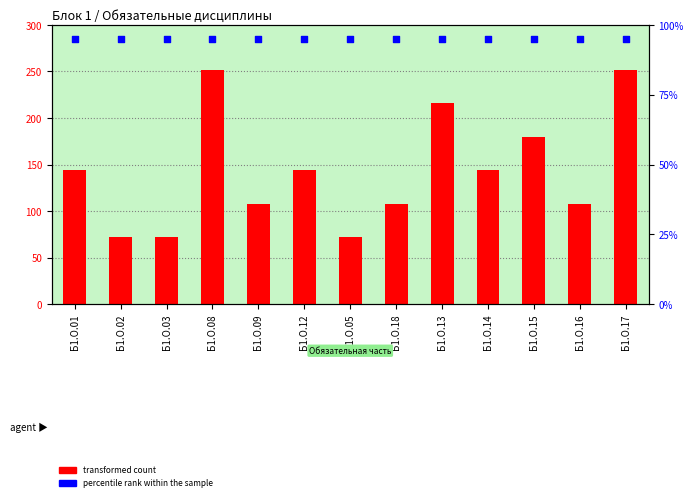

What is the total value across all series at Б1.О.03?

167